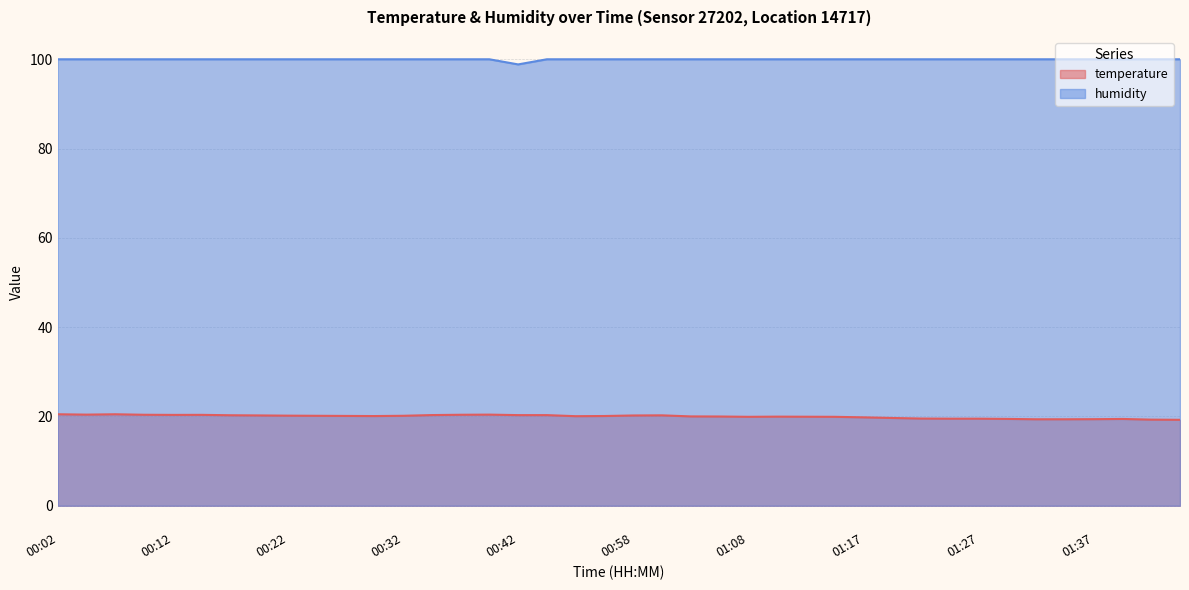

How many lines are shown in the chart?

2